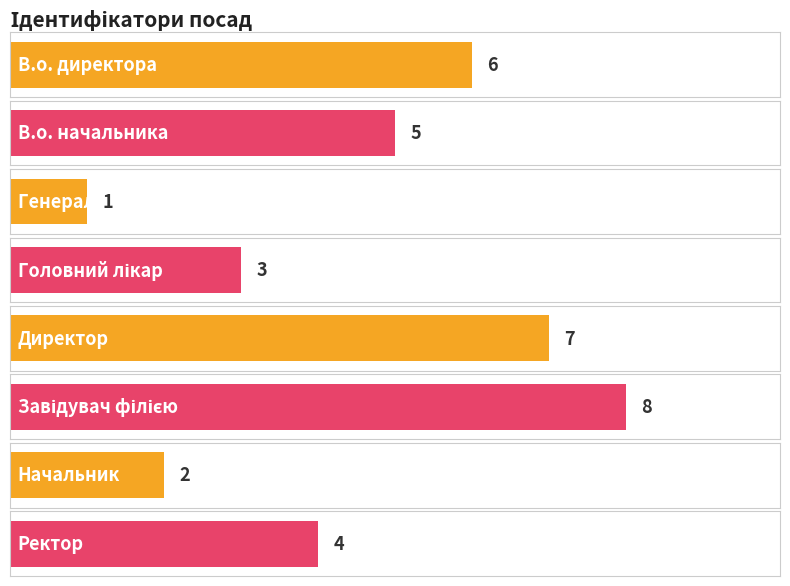

What is the approximate value at В.о. начальника?

5